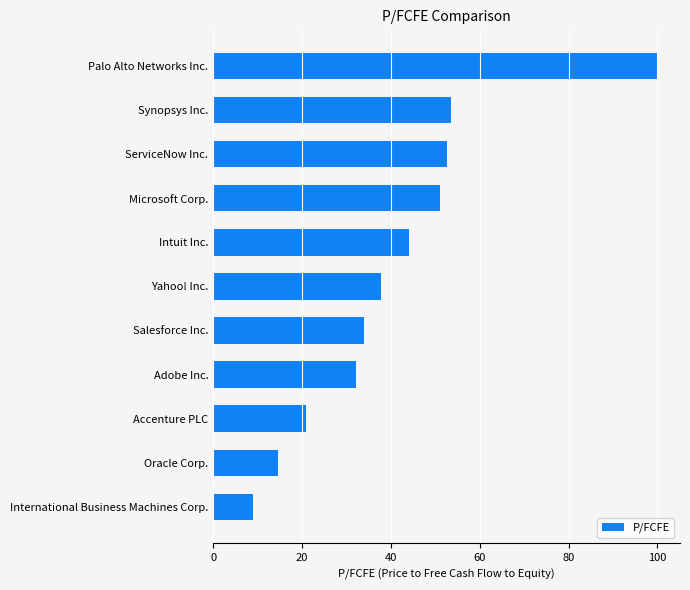

The value at ServiceNow Inc. is 76.0. True or false?

False